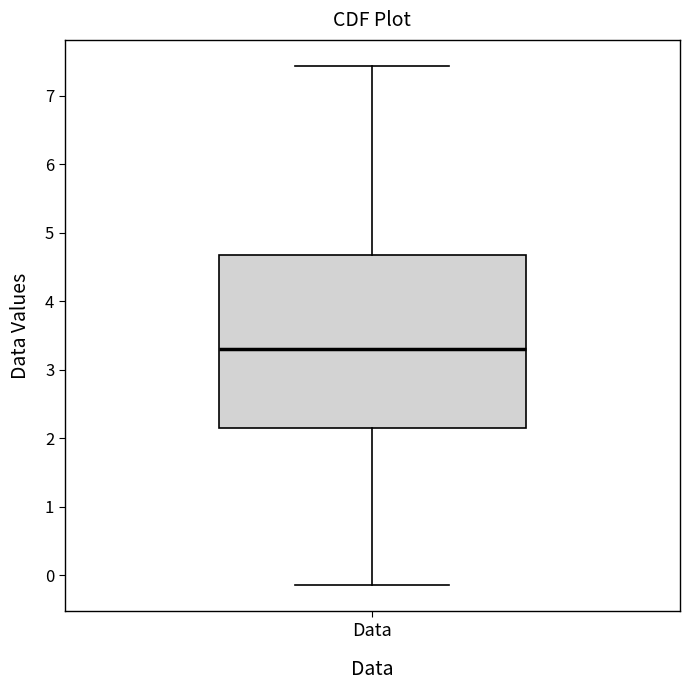

Transcribe this box plot: give where the median line is, the range the box spans, and where the two whiskers end, as read against the y-axis. The values are not printed on the chart, so give them approximately, as read against the axis.

median 3.3, box 2.2 to 4.7, whiskers -0.1 to 7.4